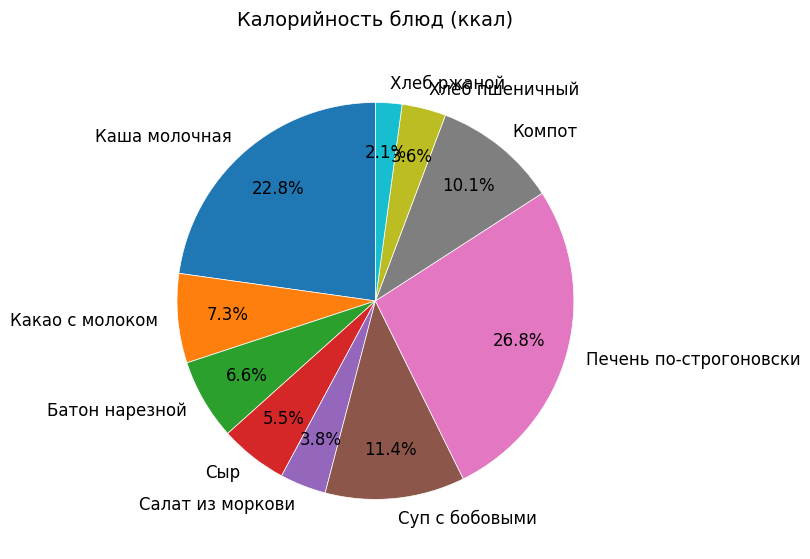

How many segments does this pie chart have?

10